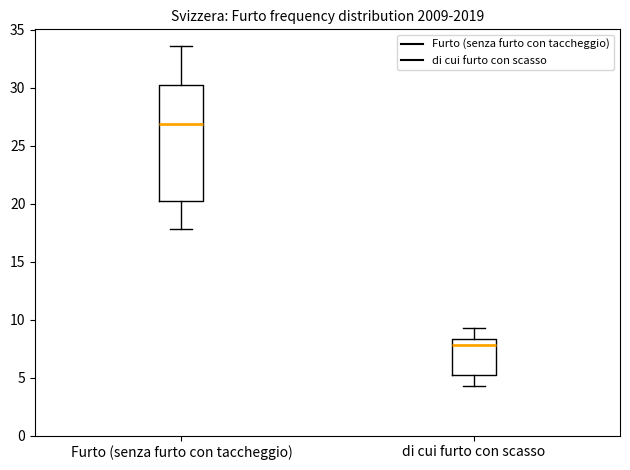

Where is the lower edge of the box for di cui furto con scasso on the y-axis? The values are not printed on the chart, so give them approximately, as read against the axis.

5.5